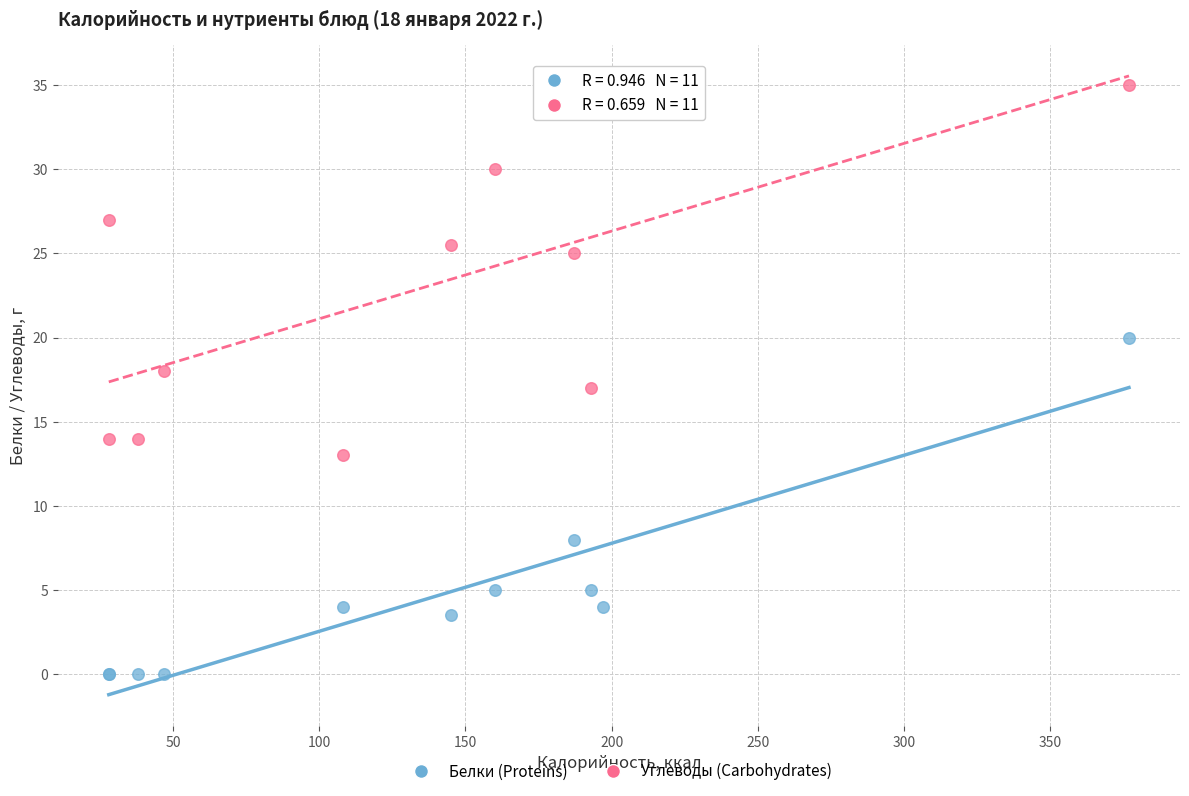

Which series has the largest Y range (max minus min)?

Углеводы (Carbohydrates)